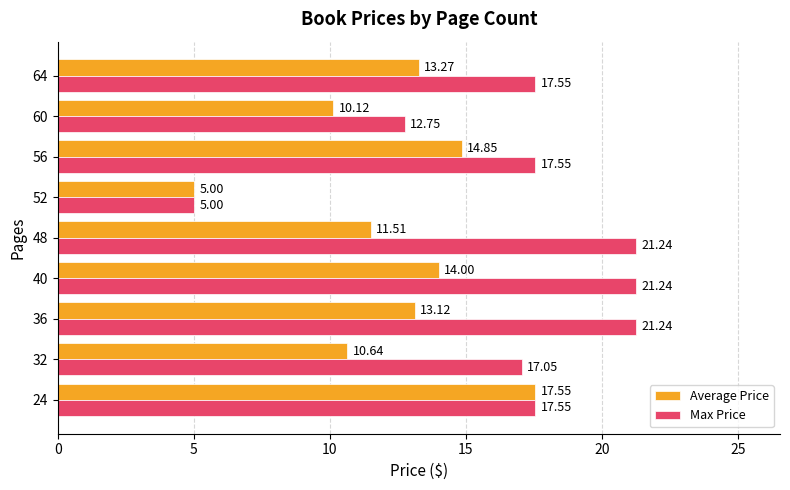

List the labels in order of Average Price value, smallest first.

52, 60, 32, 48, 36, 64, 40, 56, 24